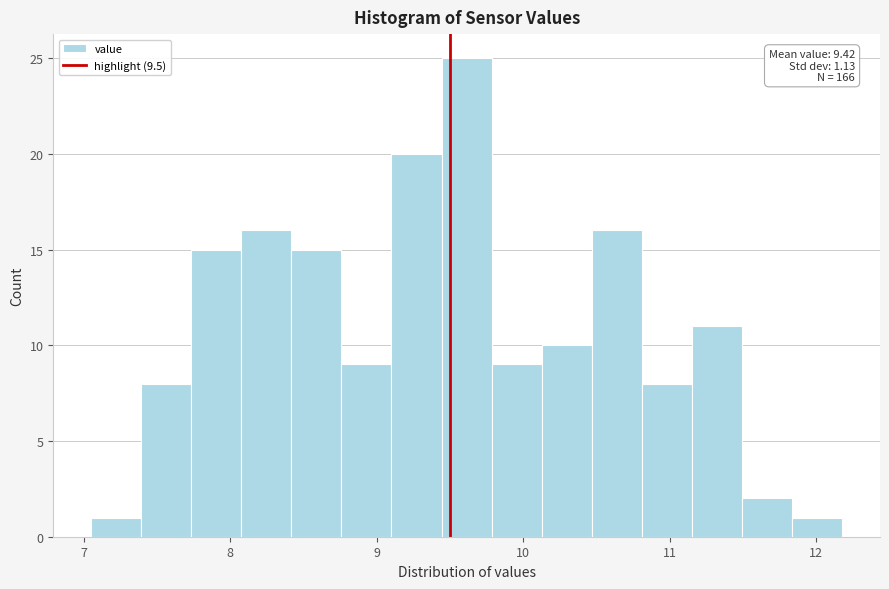

Read against the x-axis, roughly where is the centre of the tallest bar?

9.6